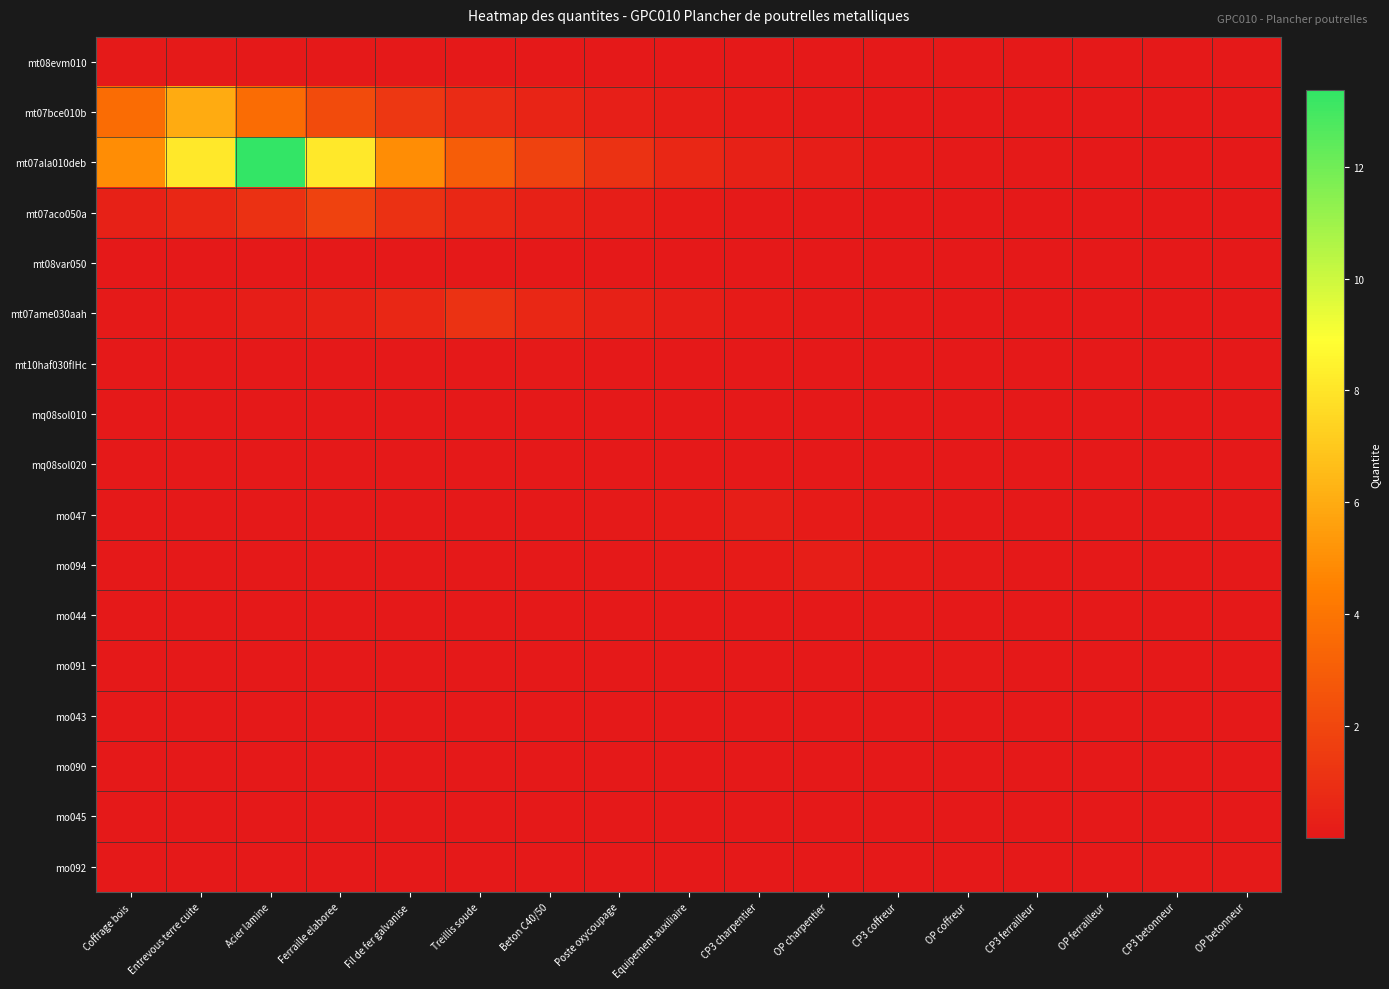

Rank the series by their maximum value, from highest to lowest.

mt07ala010deb, mt07bce010b, mt07aco050a, mt07ame030aah, mo047, mo094, mt08evm010, mo092, mt10haf030fIHc, mo044, mo091, mo043, mo090, mo045, mt08var050, mq08sol020, mq08sol010